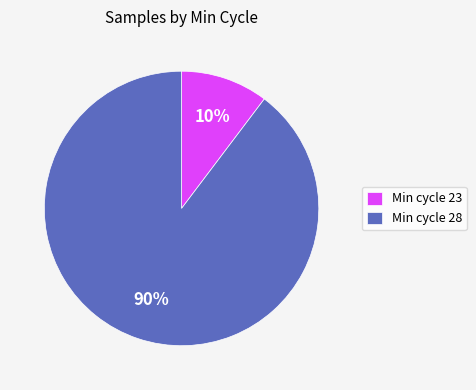

To the nearest percent, what is the combined percentage of Min cycle 28 and Min cycle 23?

100%